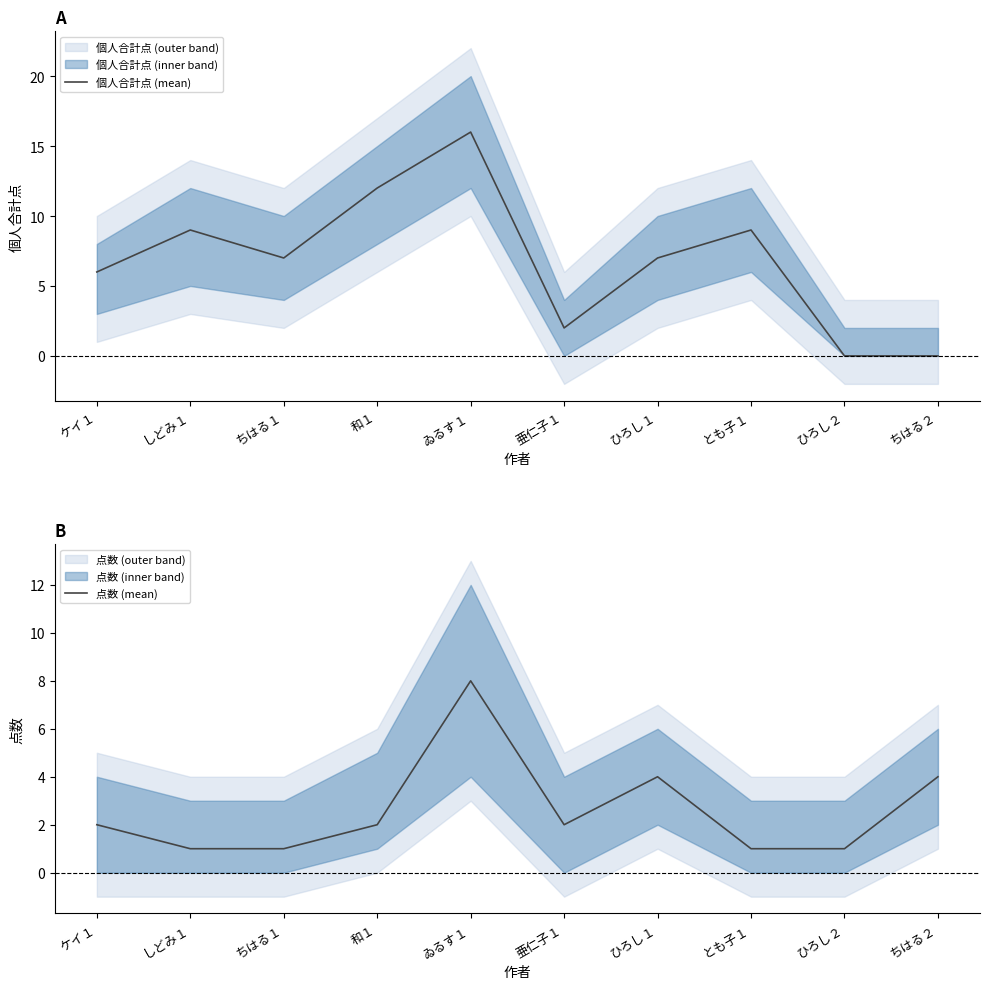

True or false: 点数 (mean) and 個人合計点 (mean) intersect in this chart.

True